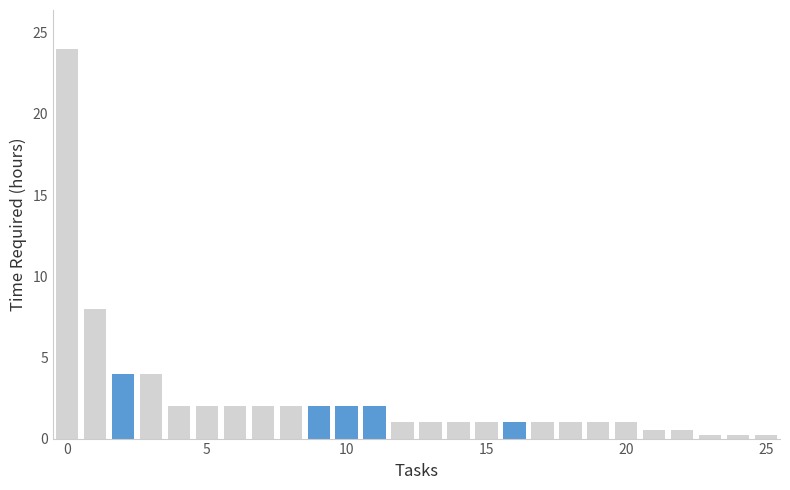

How many data points are less than 1?

5